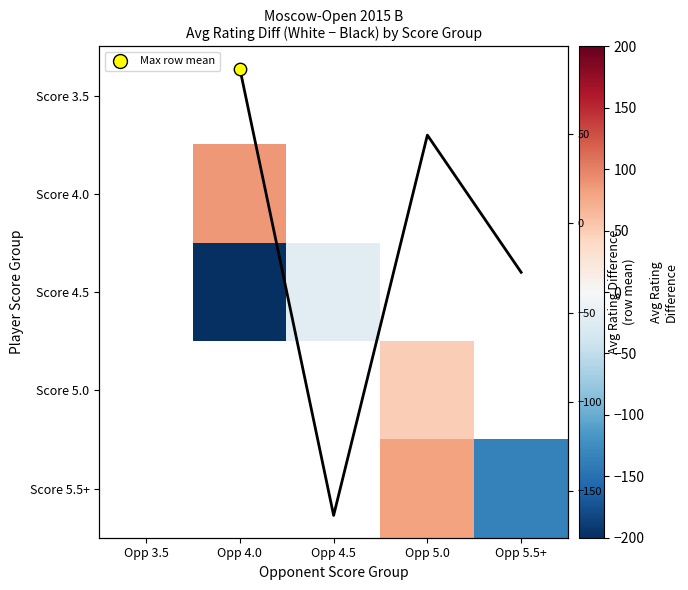

How many categories are shown in the chart?

5